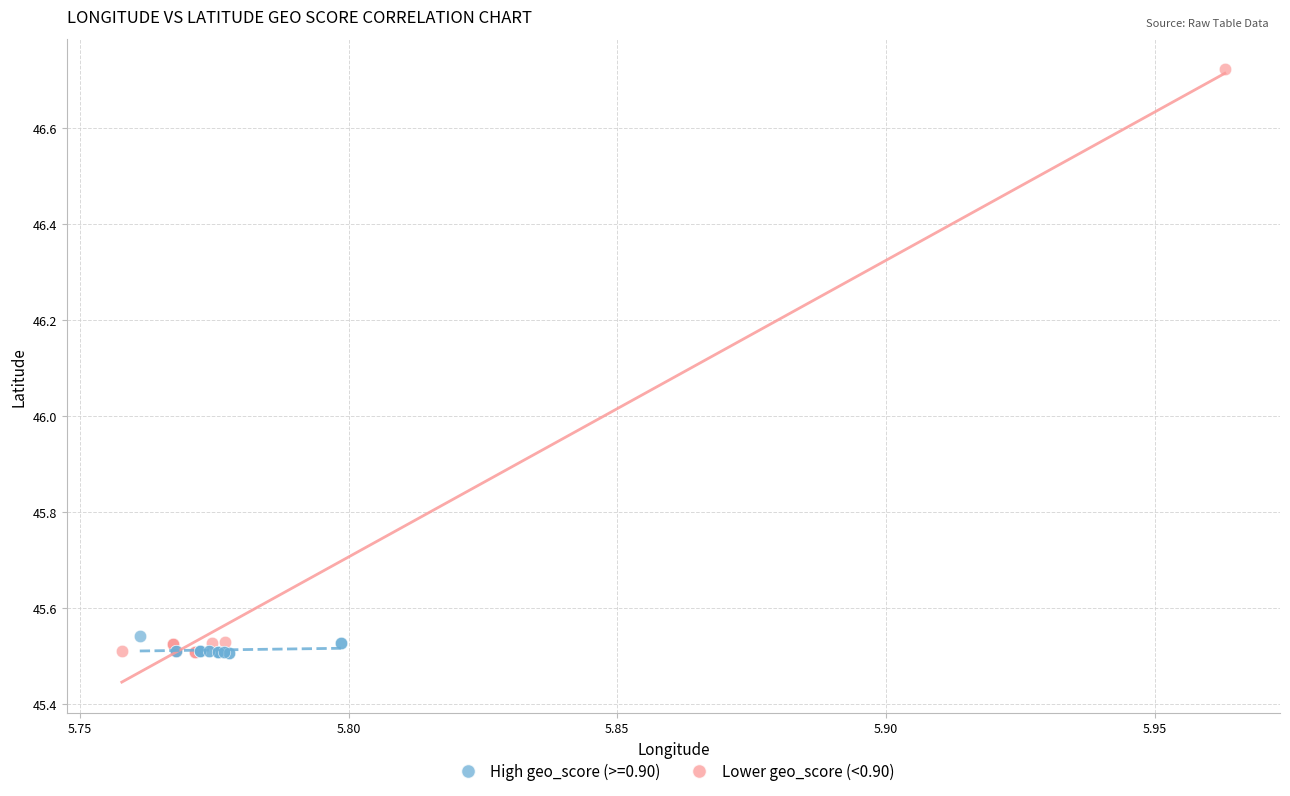

Which series has the largest Y range (max minus min)?

Lower geo_score (<0.90)